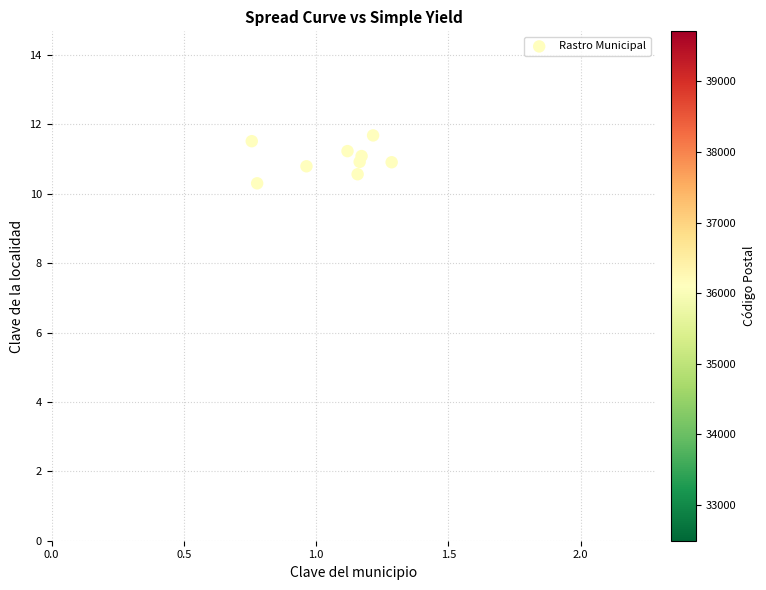

What Y value in the scatter plot is closest to 10?

10.3